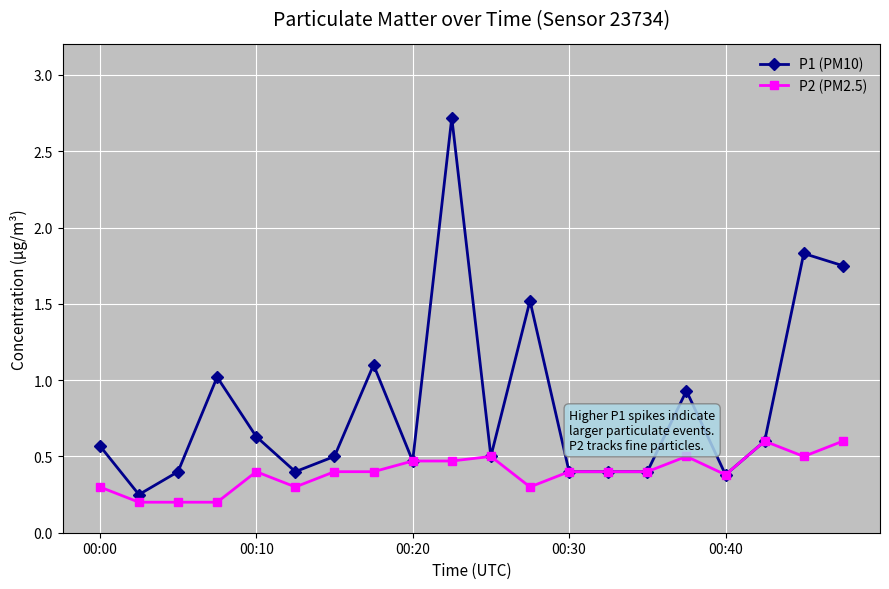

Rank the series by their average value, from lowest to highest.

P2 (PM2.5), P1 (PM10)